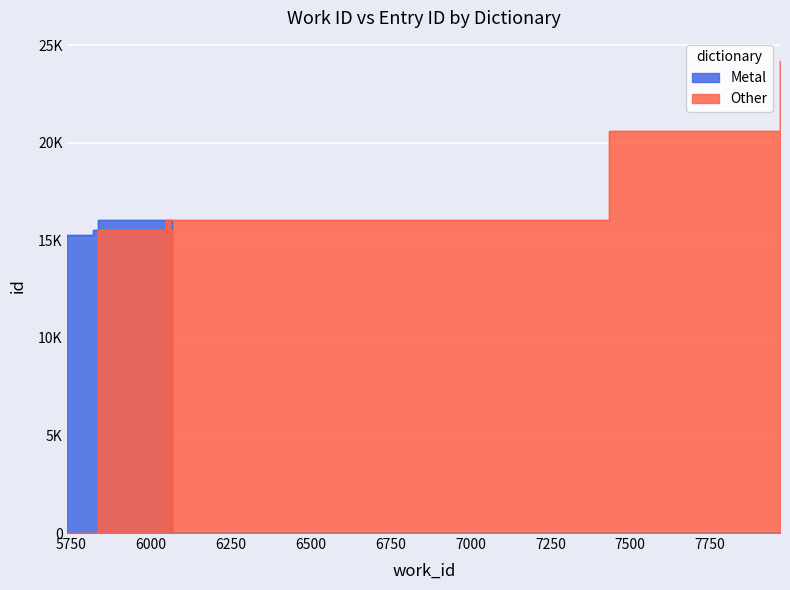

What is the label of the 6th point from the left?

7433